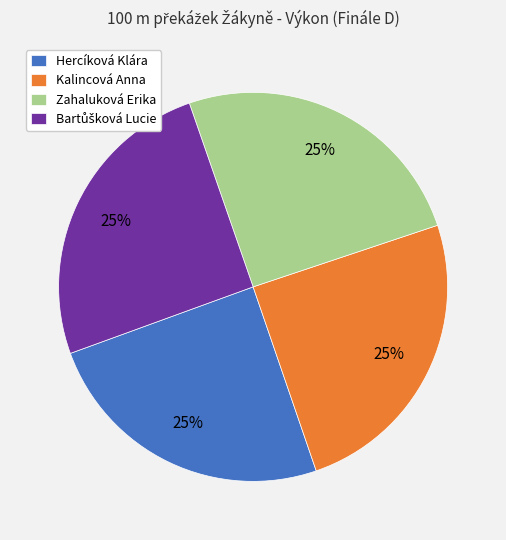

What is the ratio of the value at Zahaluková Erika to the value at Kalincová Anna?

1.0